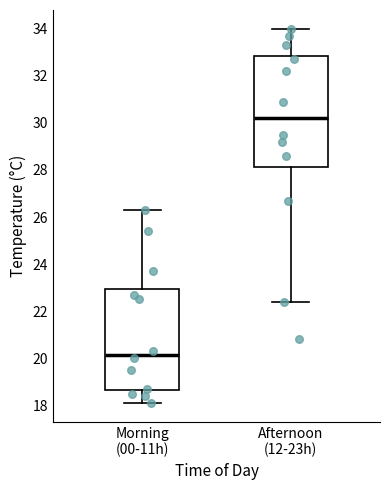

Which box is the tallest, from its lower edge to its upper edge?

Afternoon (12-23h)